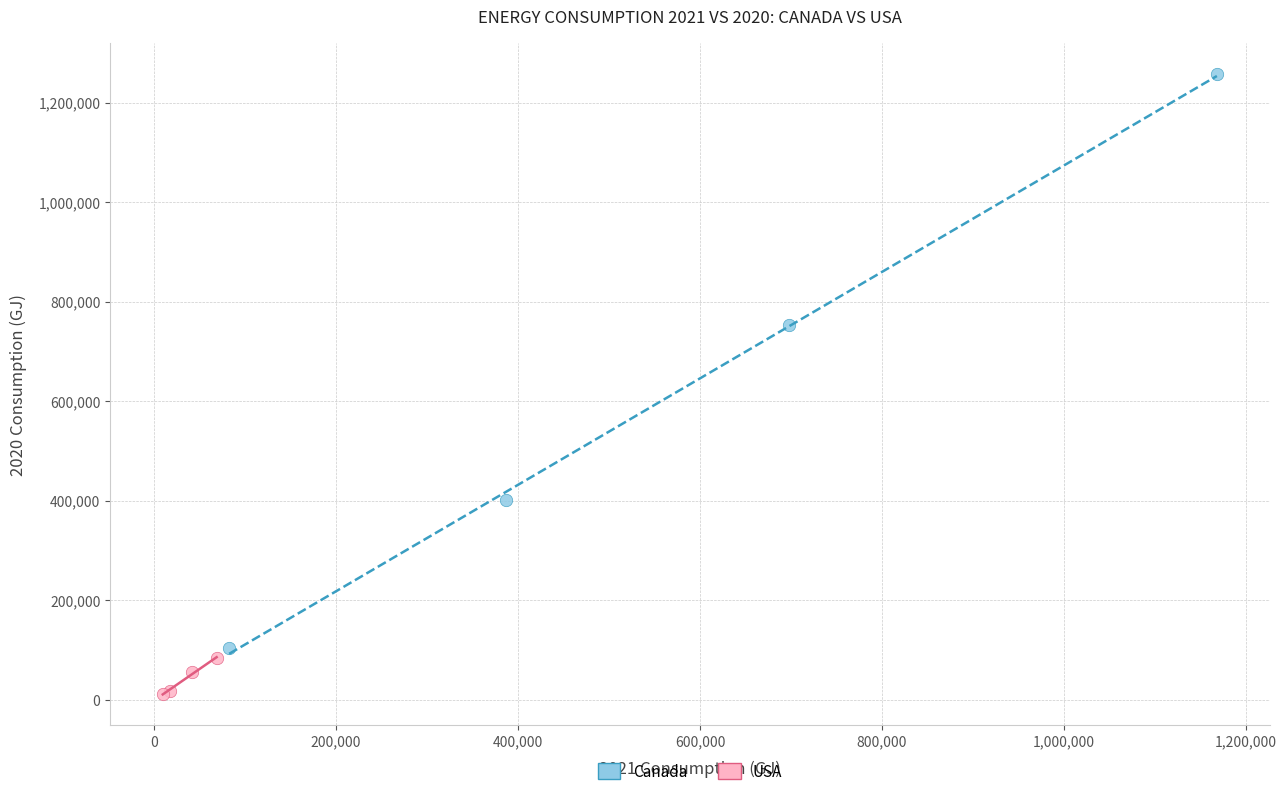

Which series contains the highest Y value?

Canada